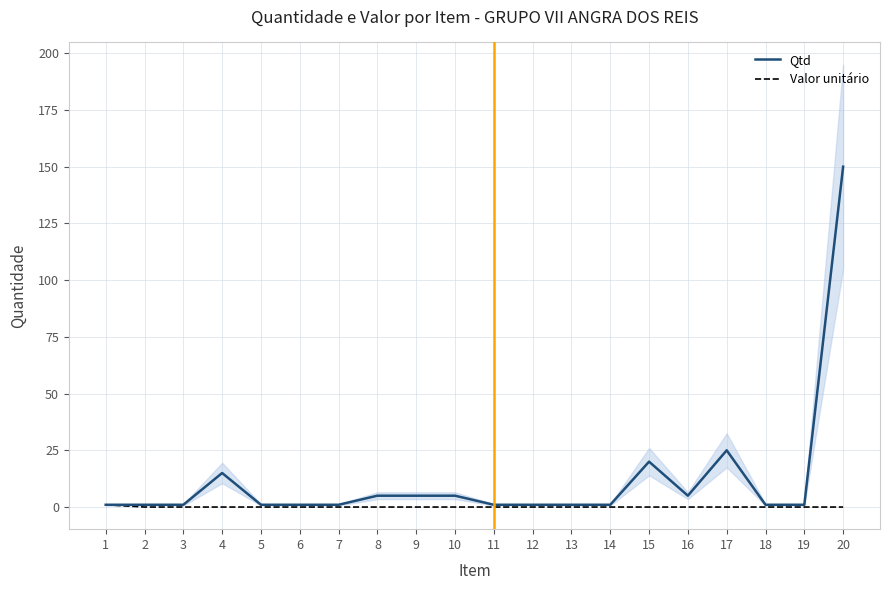

Rank the series by their average value, from lowest to highest.

Valor unitário, Qtd